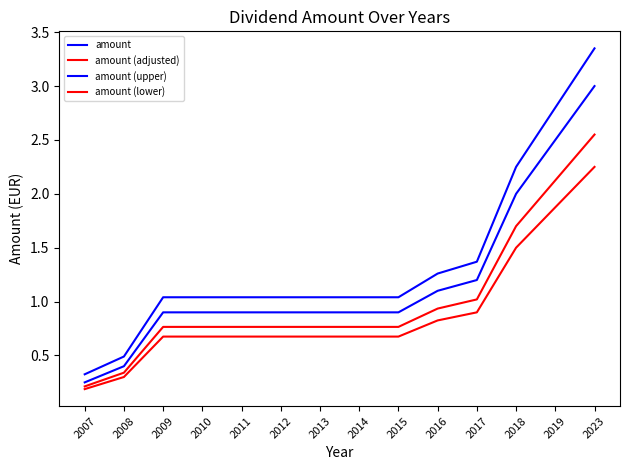

The amount (upper) series shows 1.0 at 2015. True or false?

True